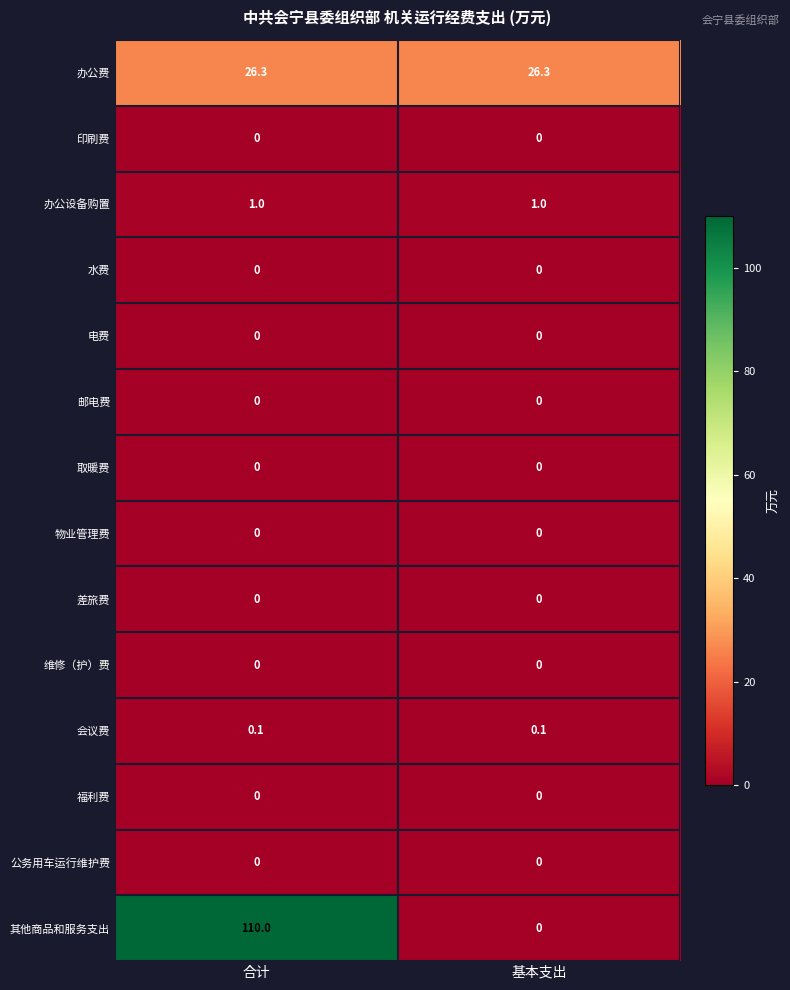

Is the value of 办公设备购置 at 合计 greater than the value of 福利费 at 合计?

Yes